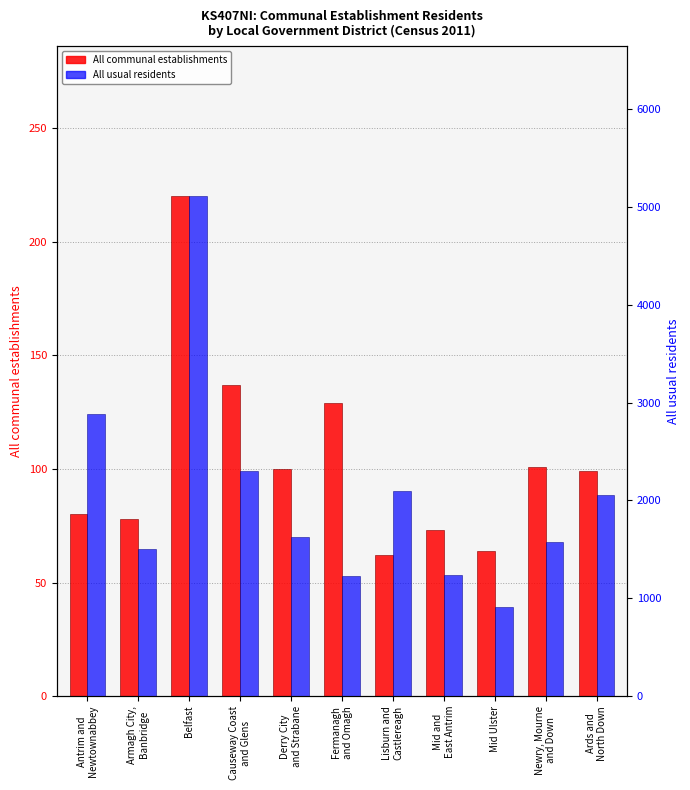

Which series has the largest total across all categories?

All usual residents